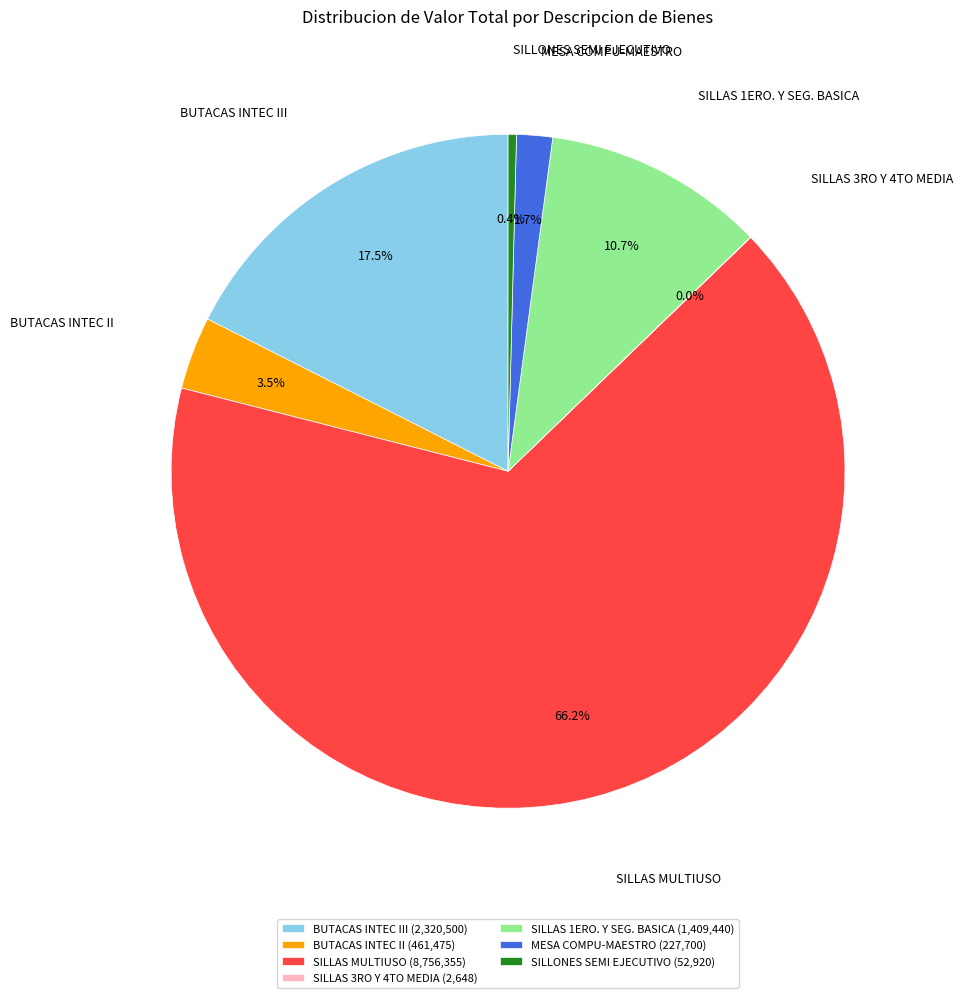

Does SILLAS 1ERO. Y SEG. BASICA represent more than half of the total?

No